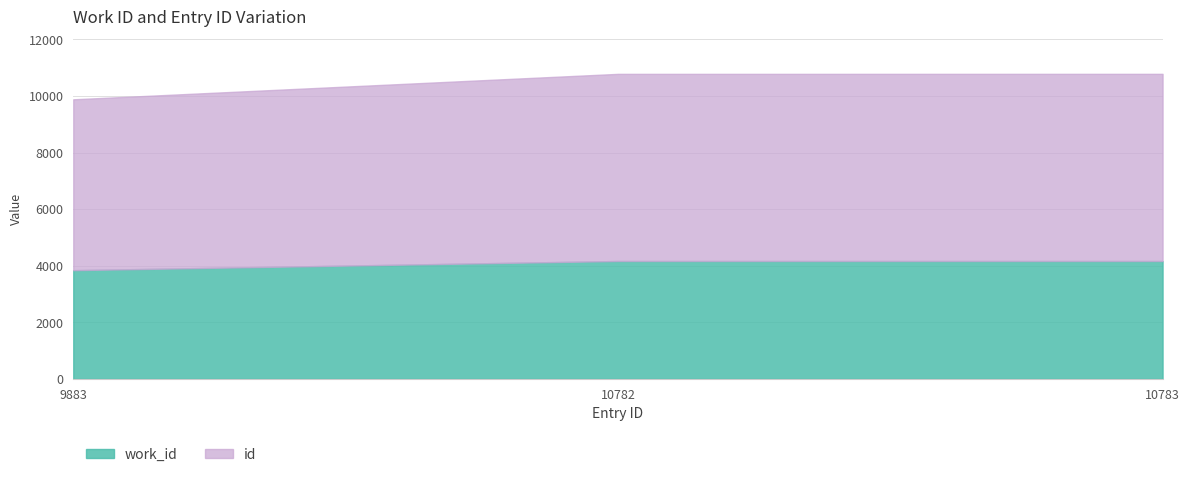

Reading left to right, transcribe all the data shown in this chart.

work_id: 3843	4167	4167
id: 9883	10782	10783